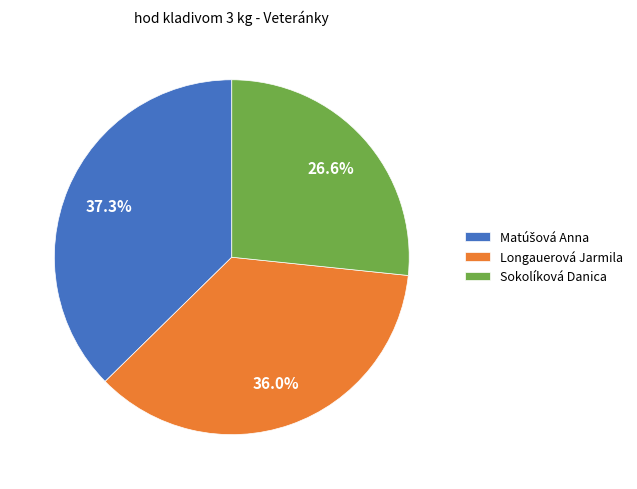

True or false: Longauerová Jarmila accounts for 29% of the total.

False